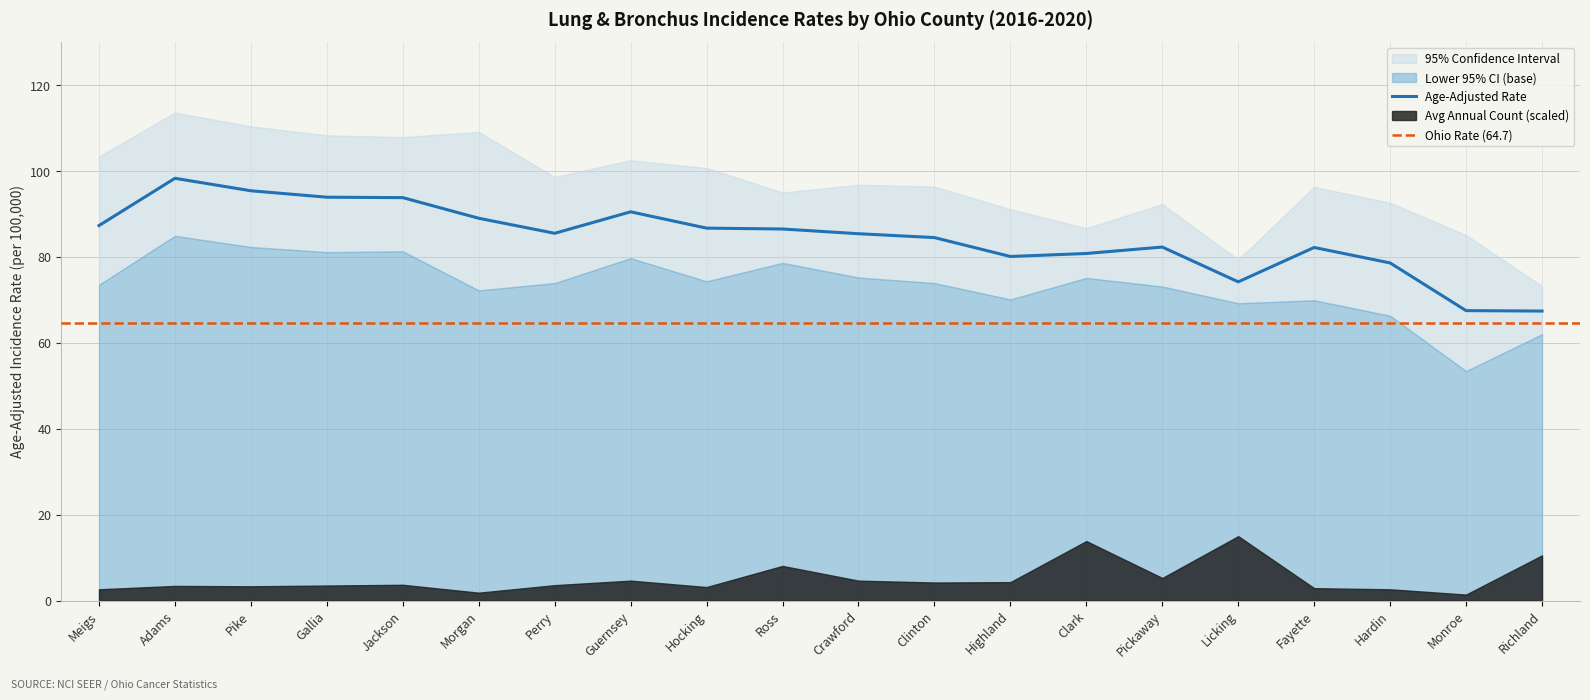

In Age-Adjusted Rate, how many points are higher than both neighbors (excluding endpoints)?

4